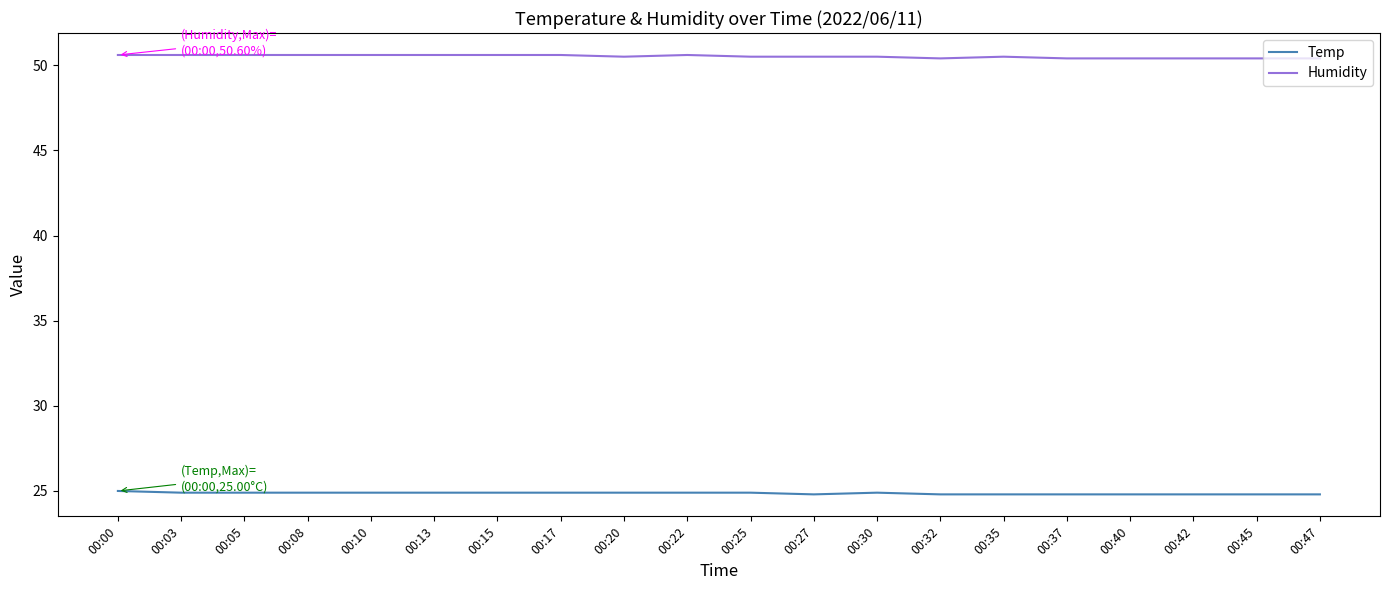

True or false: Humidity and Temp intersect in this chart.

False